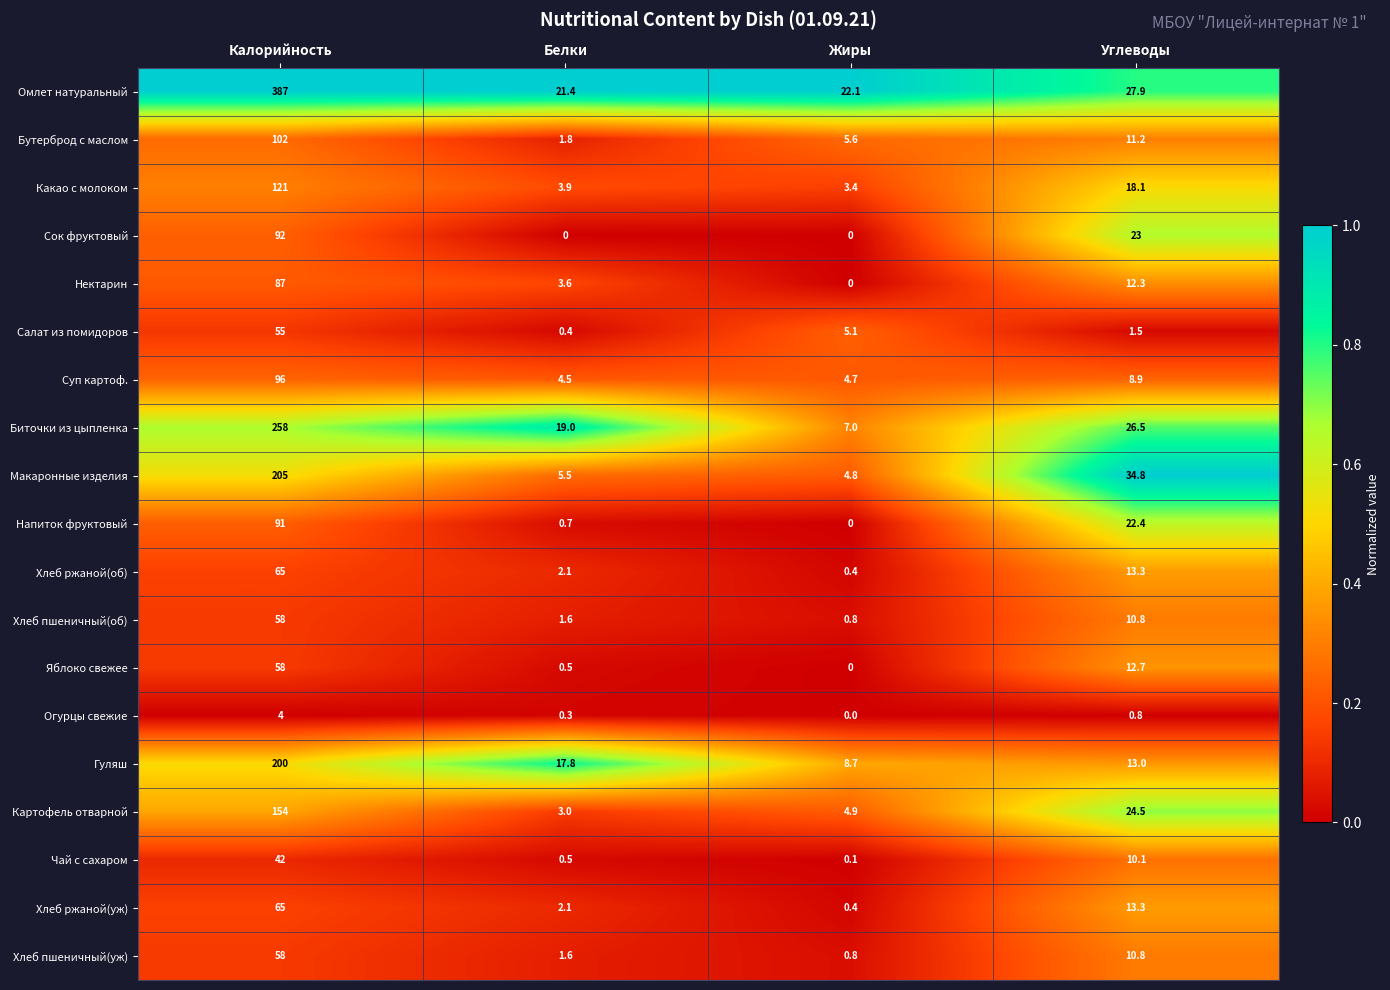

Which label corresponds to the largest value in the chart?

Калорийность